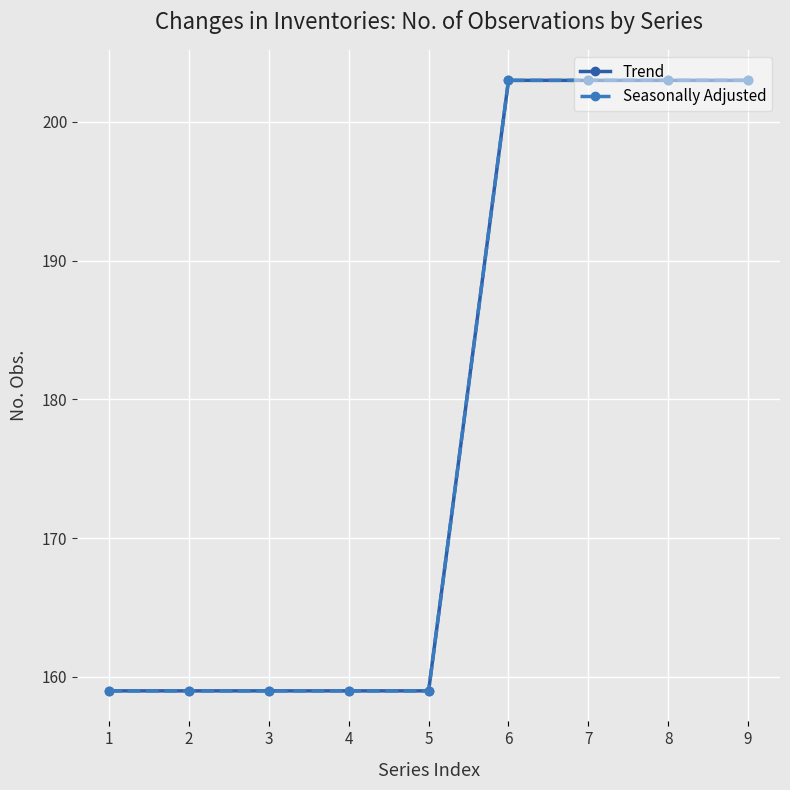

What is the minimum value for Trend?

159